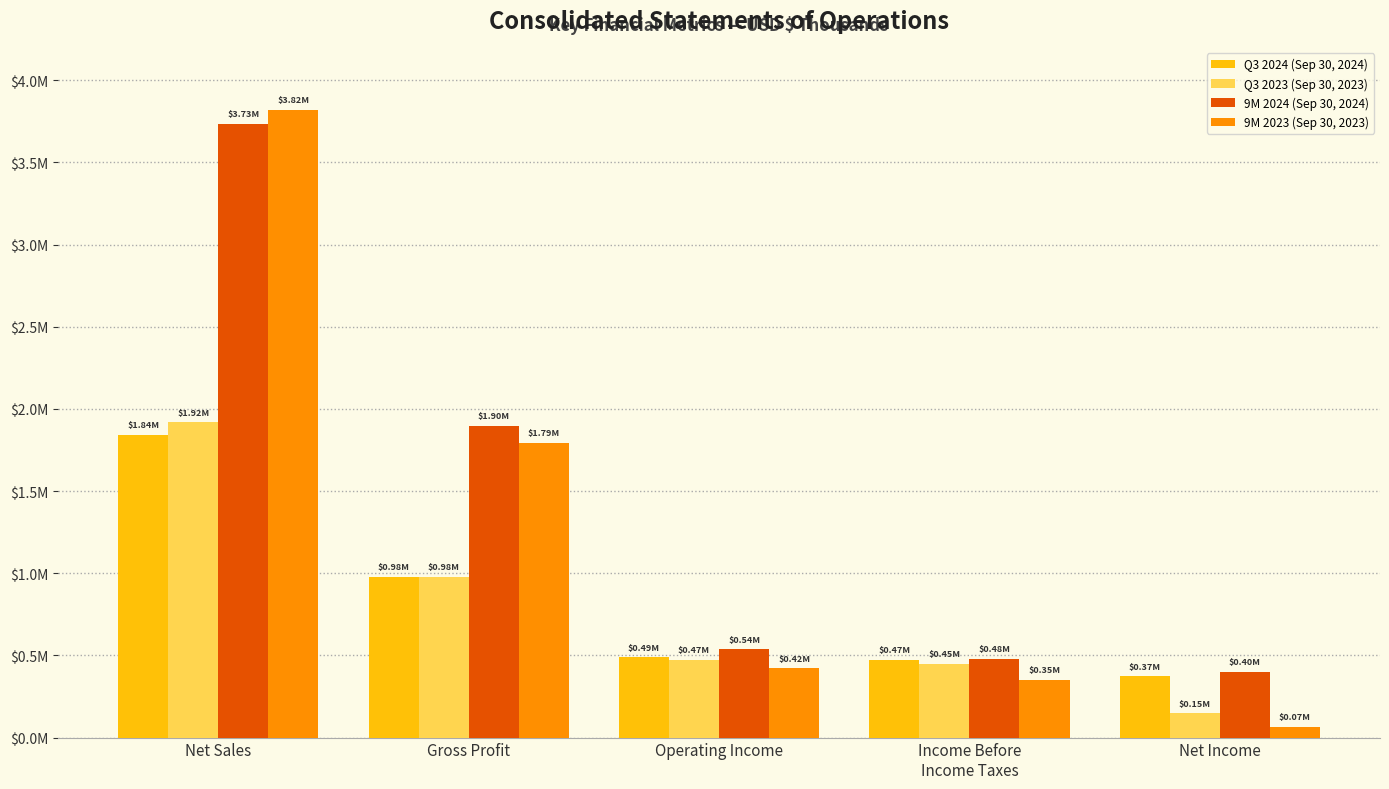

Which series has the largest range (max minus min)?

9M 2023 (Sep 30, 2023)